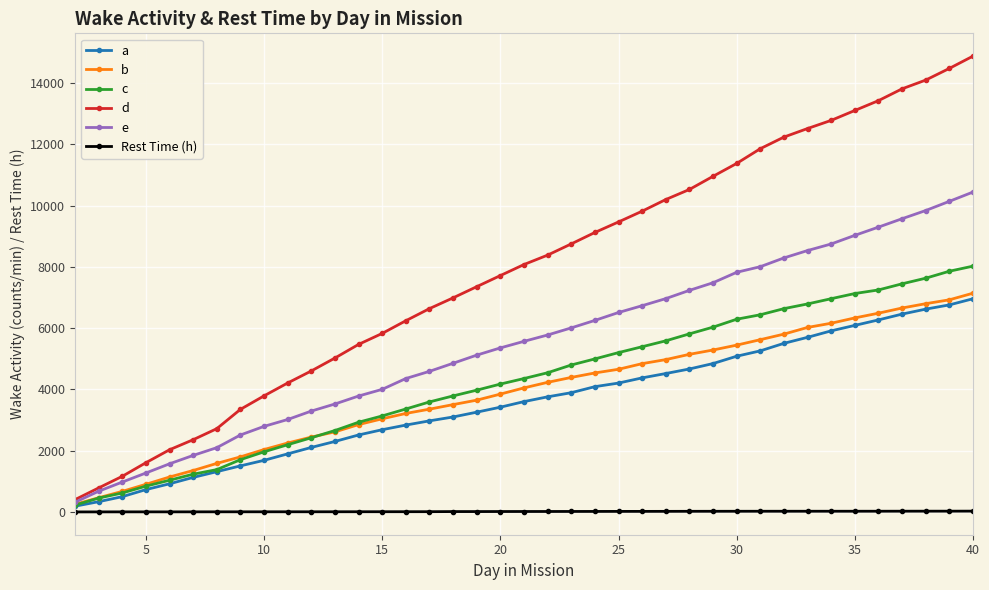

At how many categories does at least one series exceed 10780?

12